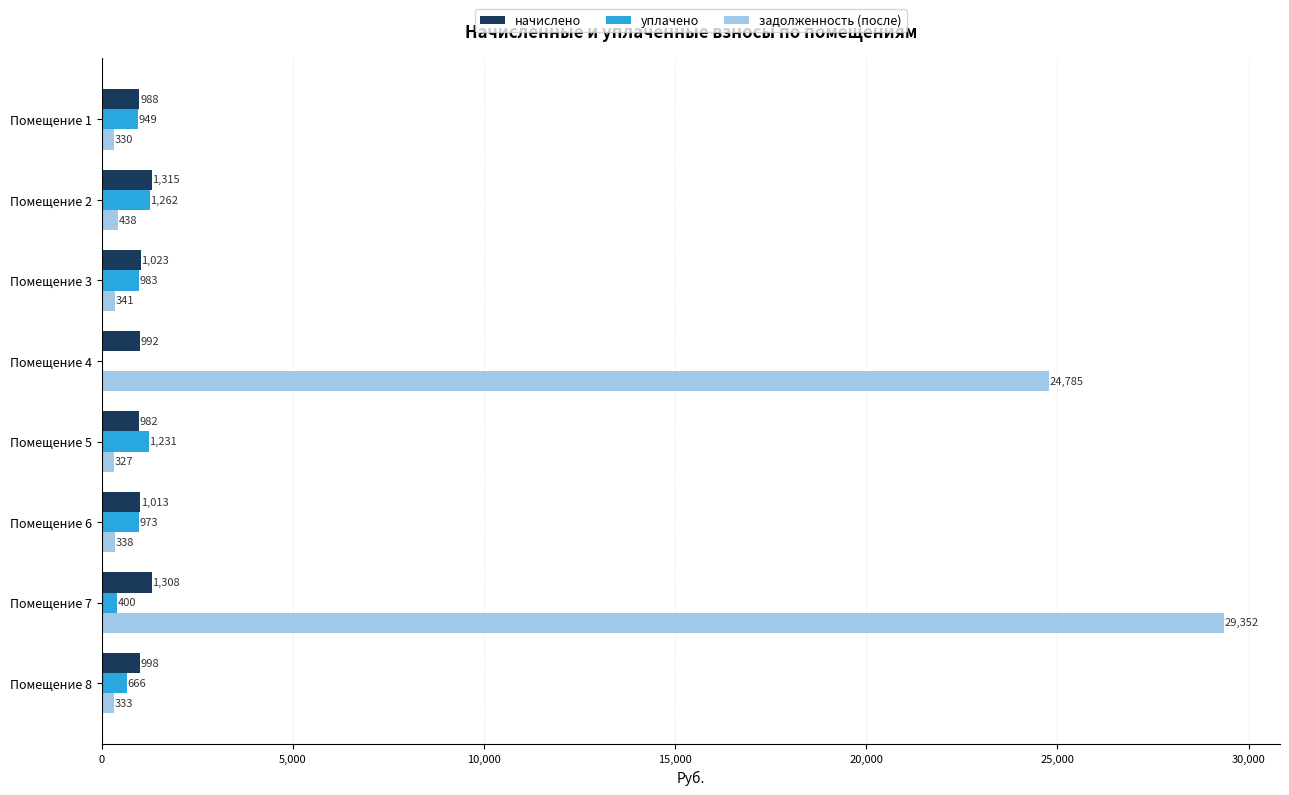

At which category is the sum across all series the highest?

Помещение 7